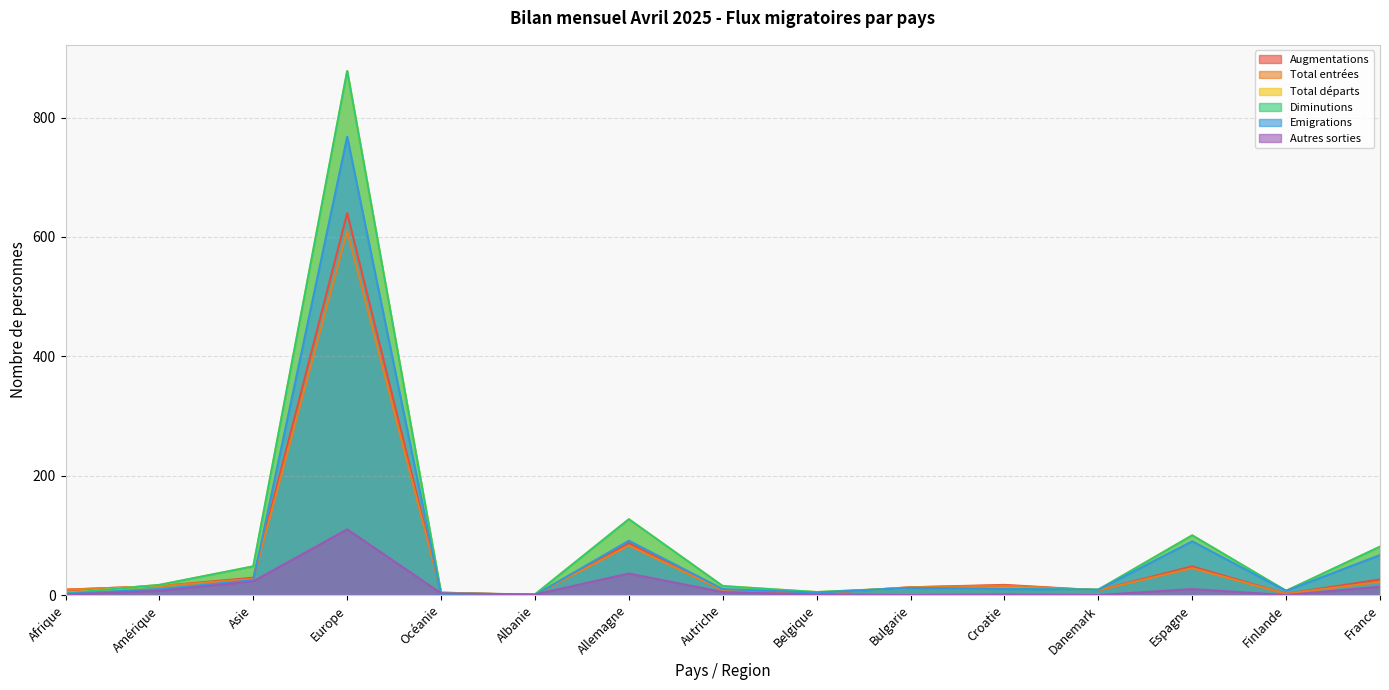

Which series has the widest spread of values?

Total départs